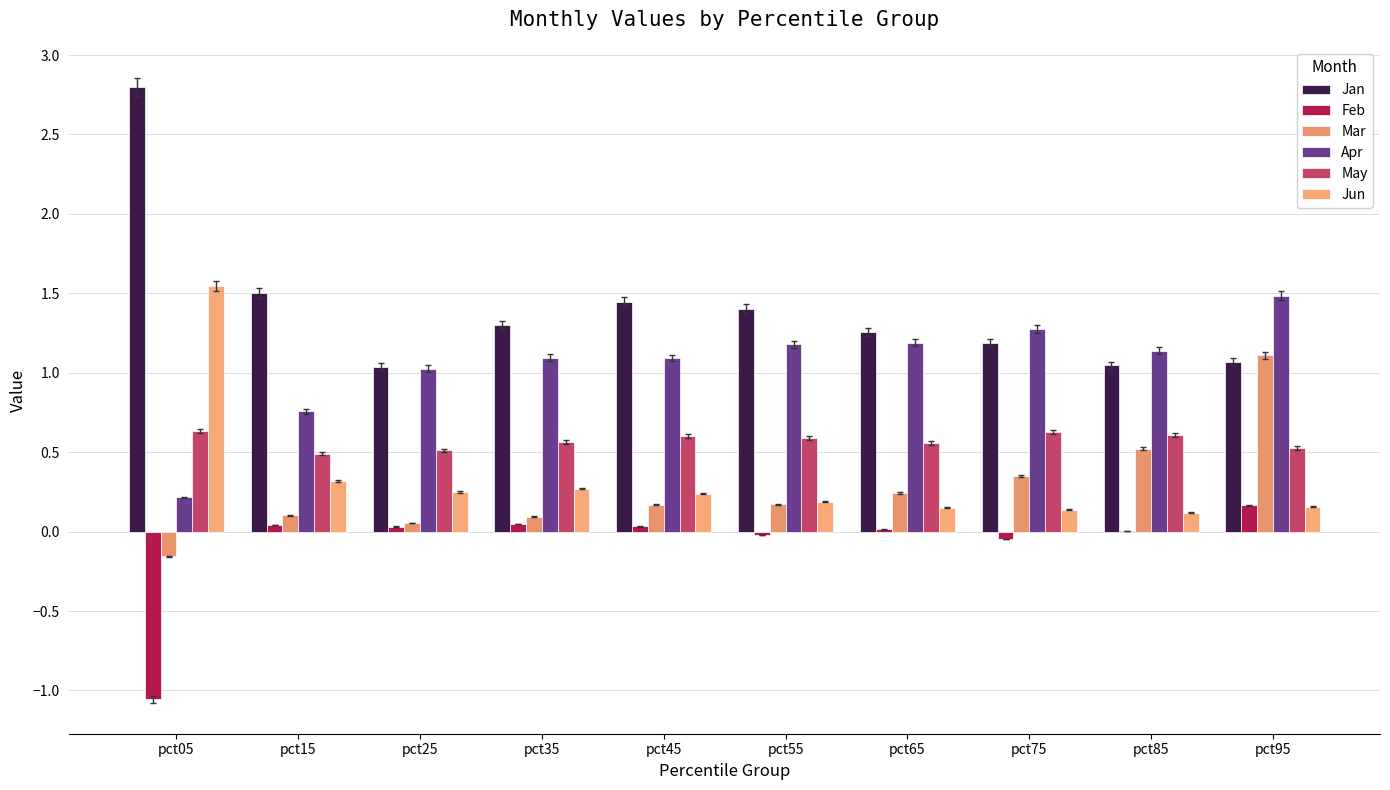

What is the value of the May bar at the 1st from the left?

0.6